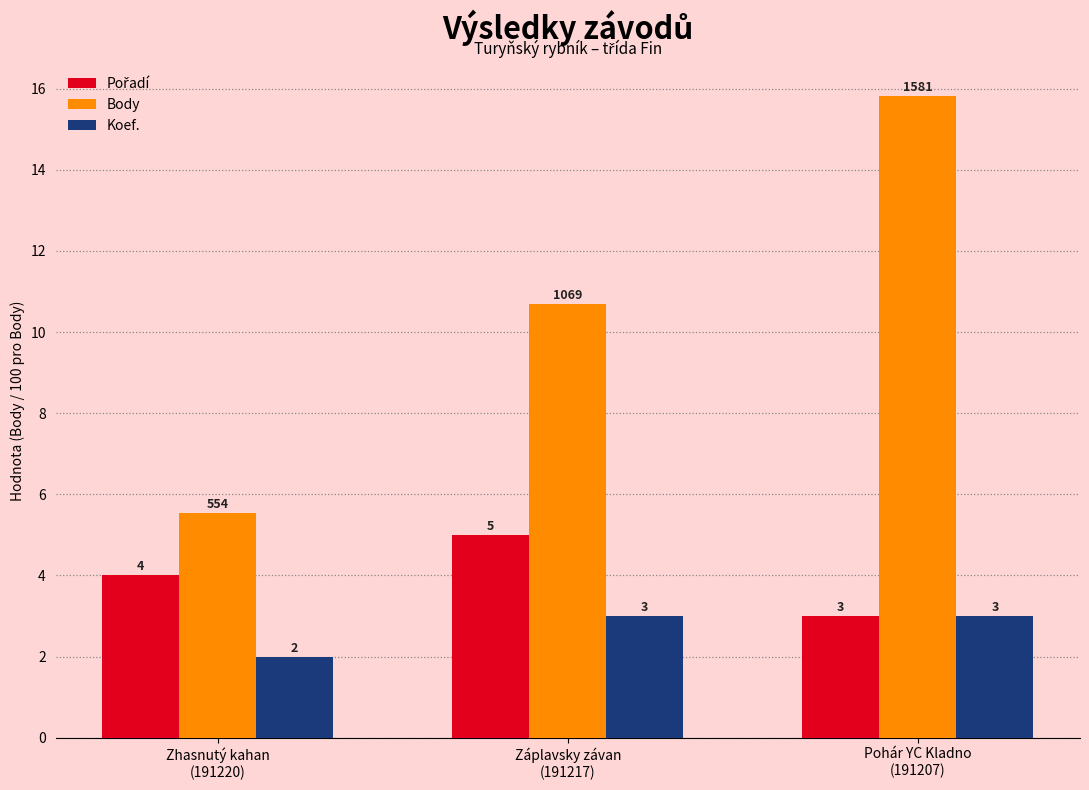

Is the value of Body at Záplavsky závan
(191217) greater than the value of Koef. at Záplavsky závan
(191217)?

Yes